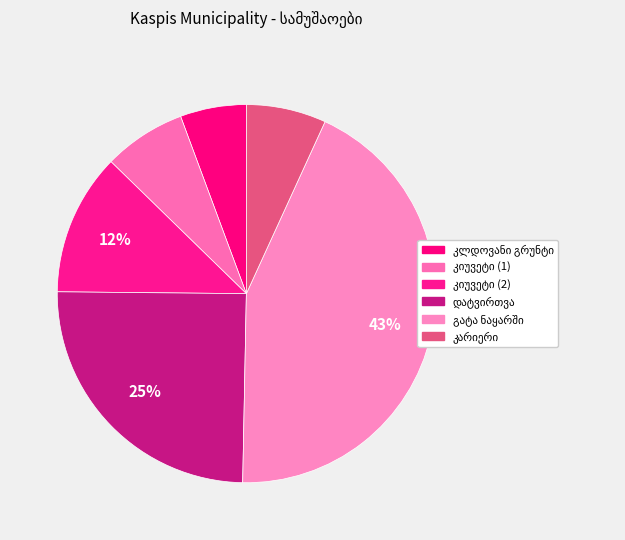

Combined, do გრუნტის დამუშავება კიუვეტში (2) and კლდოვანი გრუნტის დამუშავება ბულდოზერით account for over 50%?

No